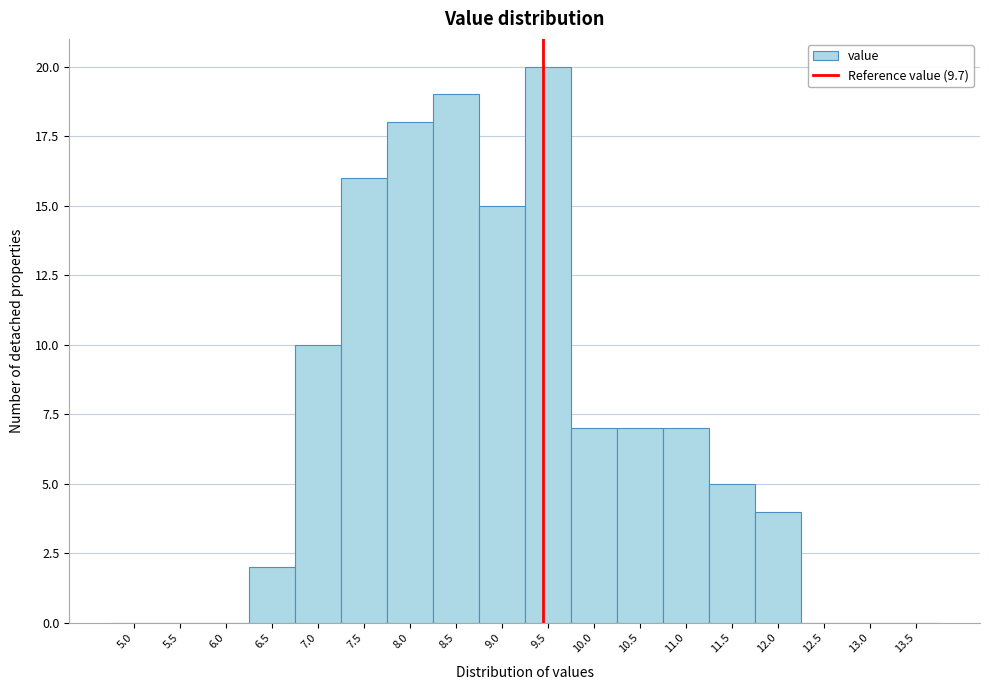

Reading left to right, list all the values displayed in this chart.

5.0=0	5.5=0	6.0=0	6.5=2	7.0=10	7.5=16	8.0=18	8.5=19	9.0=15	9.5=20	10.0=7	10.5=7	11.0=7	11.5=5	12.0=4	12.5=0	13.0=0	13.5=0